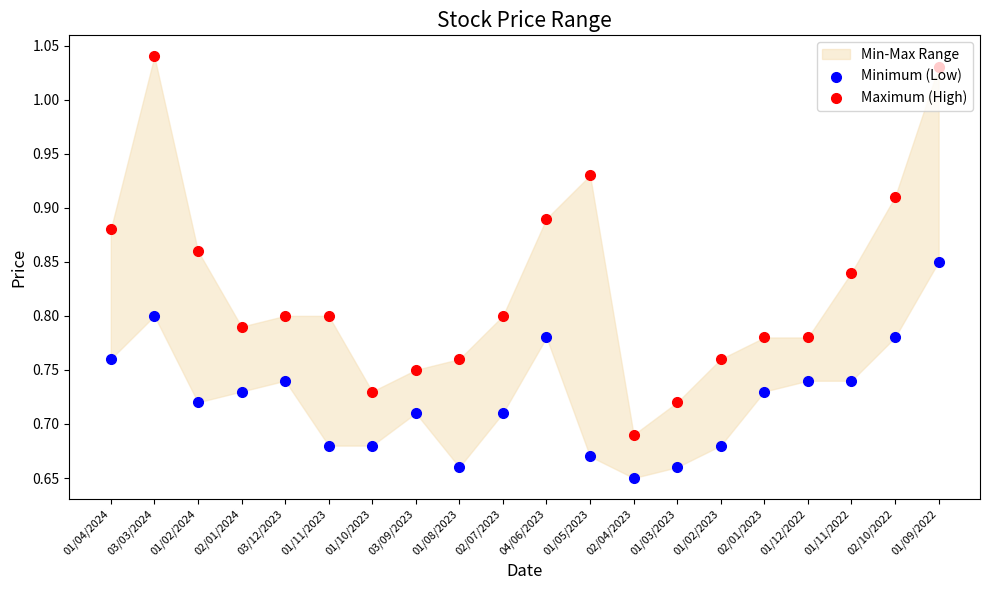

Which series contains the highest Y value?

Maximum (High)